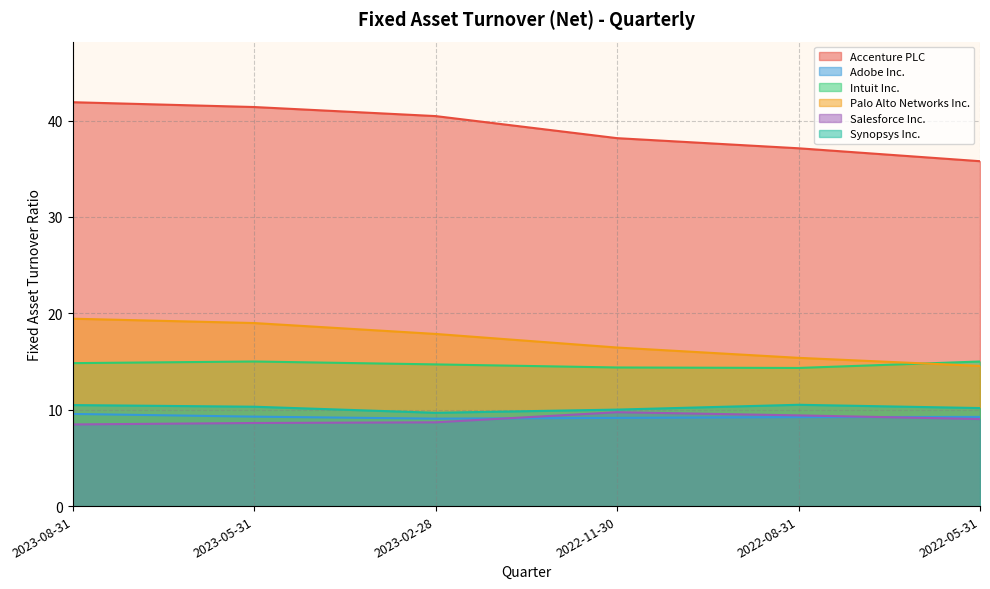

Reading left to right, extract all data points from this chart.

Accenture PLC: 41.9	41.4	40.5	38.2	37.1	35.8
Adobe Inc.: 9.6	9.3	9.1	9.2	9.2	9.2
Intuit Inc.: 14.8	15.0	14.7	14.4	14.3	15.0
Palo Alto Networks Inc.: 19.4	19.0	17.9	16.4	15.4	14.5
Salesforce Inc.: 8.5	8.6	8.7	9.7	9.4	9.0
Synopsys Inc.: 10.5	10.3	9.7	10.0	10.5	10.2